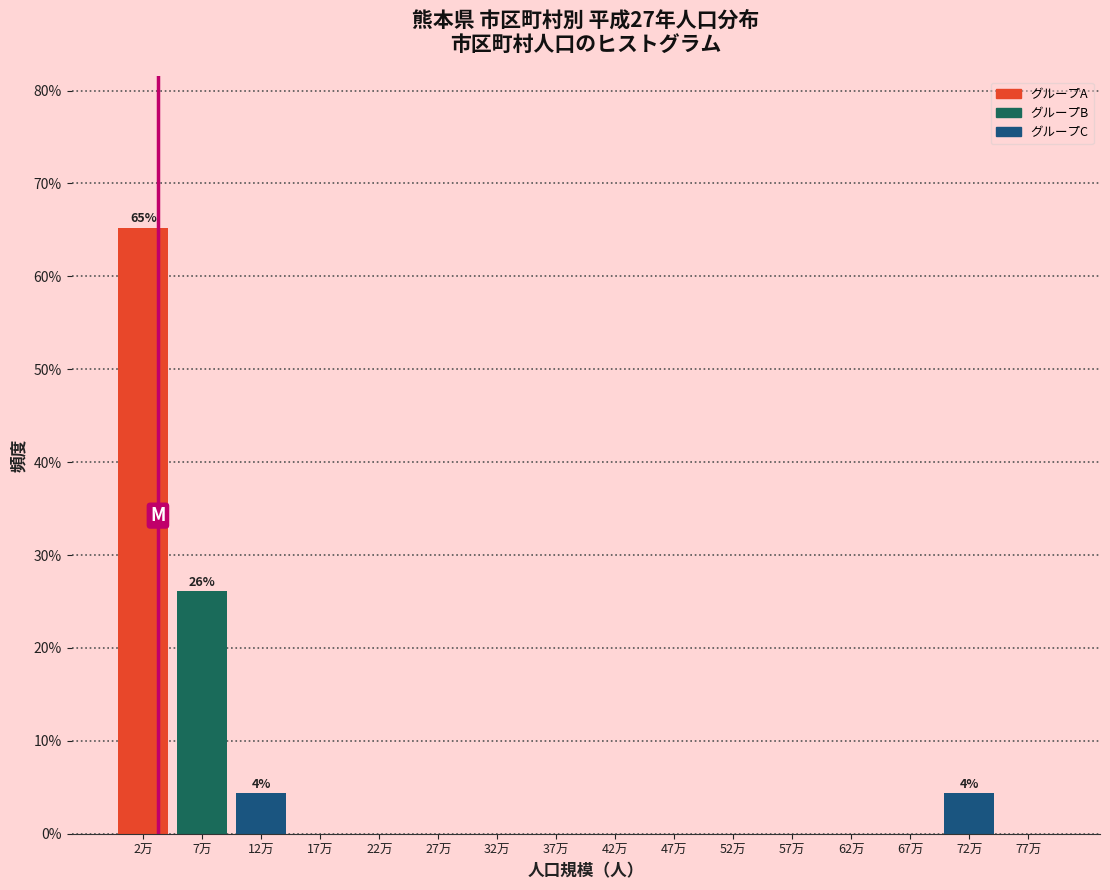

Reading right to left, list all the values displayed in this chart.

77万=0.0	72万=4.3	67万=0.0	62万=0.0	57万=0.0	52万=0.0	47万=0.0	42万=0.0	37万=0.0	32万=0.0	27万=0.0	22万=0.0	17万=0.0	12万=4.3	7万=26.1	2万=65.2